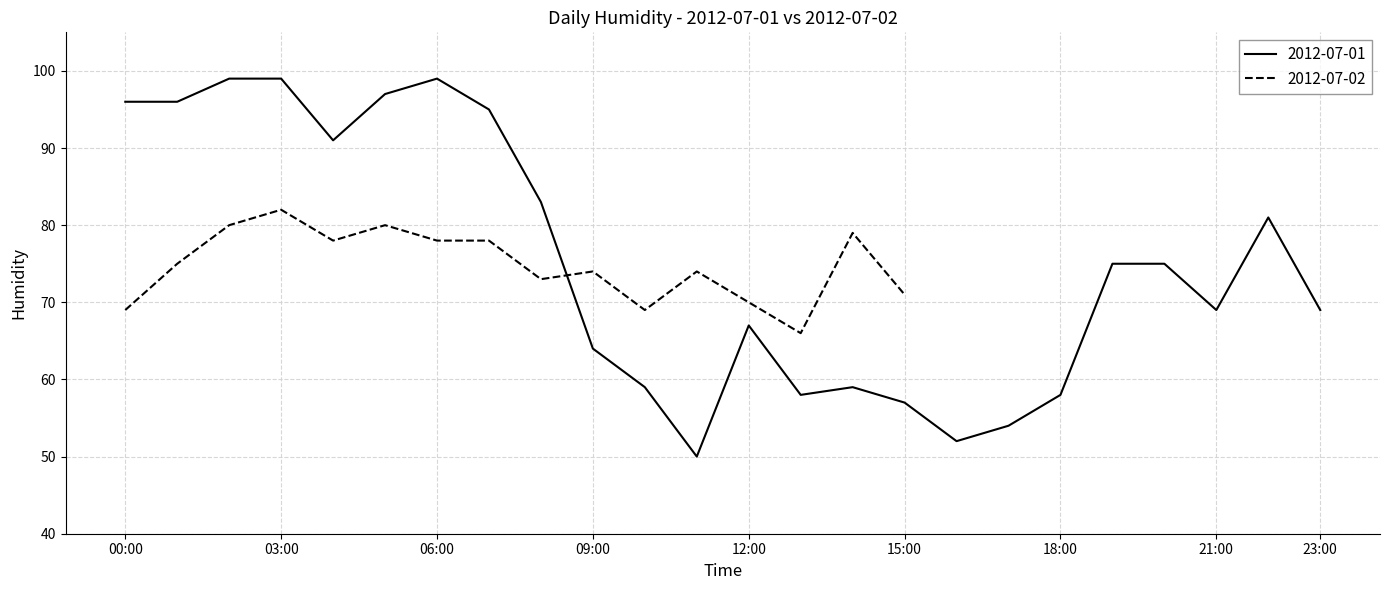

How many points are higher than both their immediate neighbors (excluding endpoints)?

4